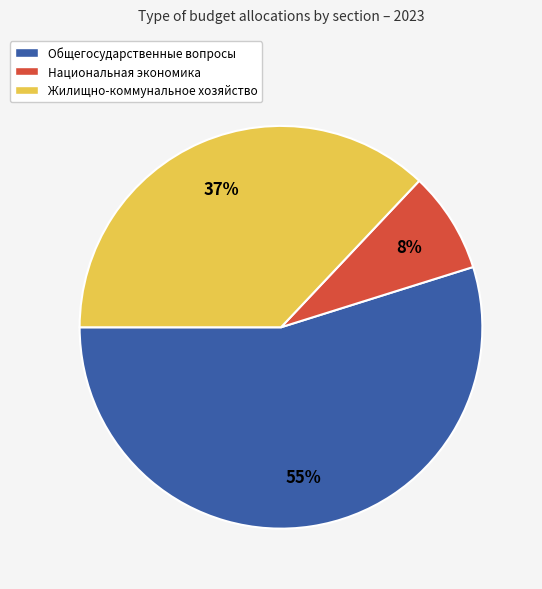

What is the ratio of the value at Жилищно-коммунальное хозяйство to the value at Национальная экономика?

4.6